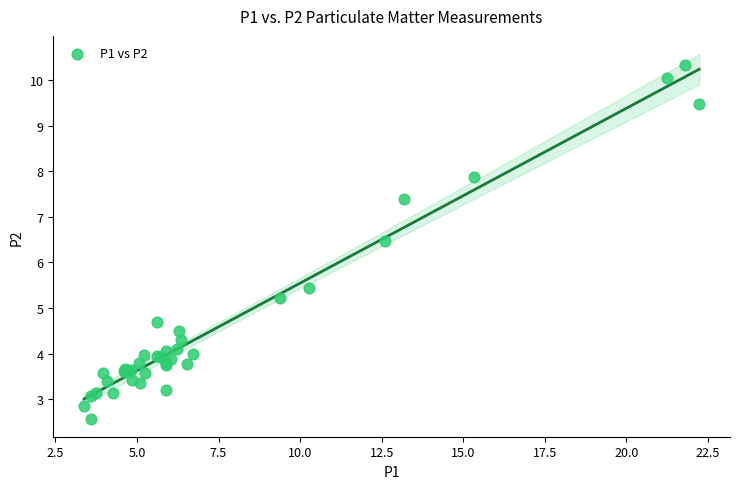

What Y value in the scatter plot is closest to 6?

6.5